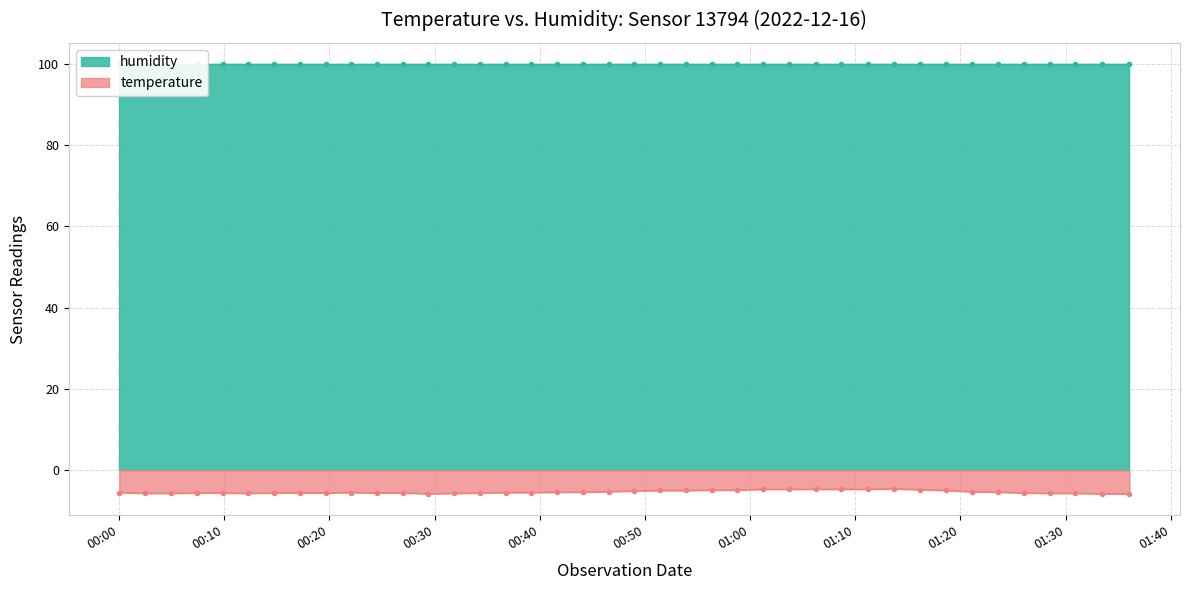

Rank the categories by value from highest to lowest.

2022-12-16T01:13:43, 2022-12-16T01:01:14, 2022-12-16T01:03:40, 2022-12-16T01:06:13, 2022-12-16T01:08:40, 2022-12-16T01:11:15, 2022-12-16T01:16:09, 2022-12-16T00:56:20, 2022-12-16T00:58:47, 2022-12-16T00:51:27, 2022-12-16T00:53:53, 2022-12-16T01:18:37, 2022-12-16T00:49:00, 2022-12-16T00:46:34, 2022-12-16T01:21:05, 2022-12-16T00:41:39, 2022-12-16T00:44:06, 2022-12-16T01:23:34, 2022-12-16T00:00:02, 2022-12-16T00:22:04, 2022-12-16T00:36:46, 2022-12-16T00:39:12, 2022-12-16T00:07:24, 2022-12-16T00:09:51, 2022-12-16T00:14:44, 2022-12-16T00:17:11, 2022-12-16T00:19:38, 2022-12-16T00:24:31, 2022-12-16T00:26:58, 2022-12-16T00:34:19, 2022-12-16T01:26:01, 2022-12-16T00:02:30, 2022-12-16T00:04:57, 2022-12-16T00:12:17, 2022-12-16T00:31:51, 2022-12-16T01:28:28, 2022-12-16T01:30:56, 2022-12-16T00:29:24, 2022-12-16T01:33:28, 2022-12-16T01:36:04